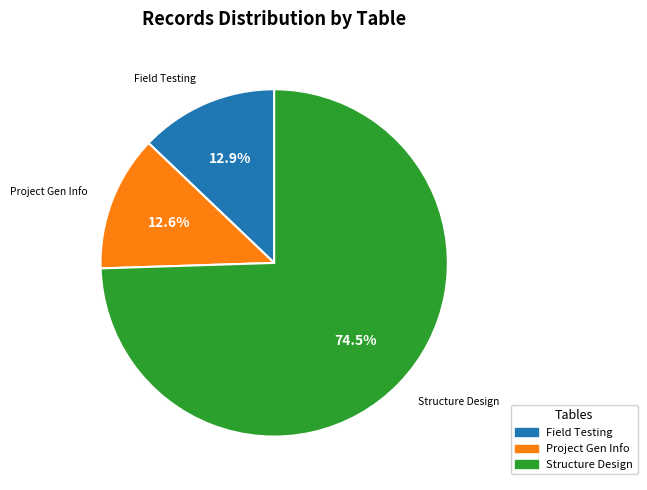

Is there a majority slice in this chart?

Yes